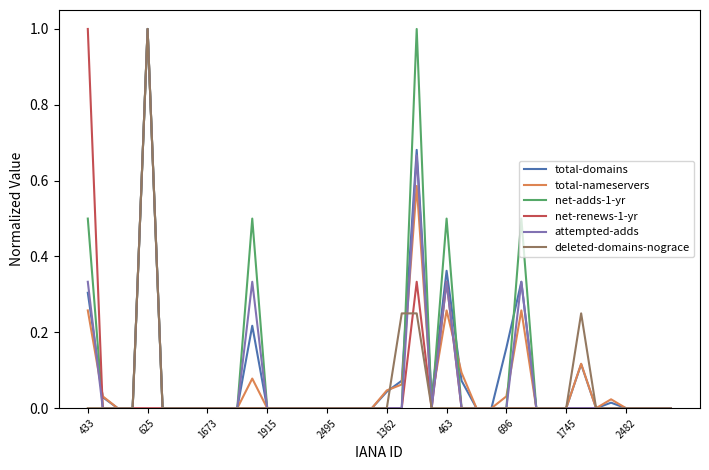

What is the greatest value displayed?

1.0